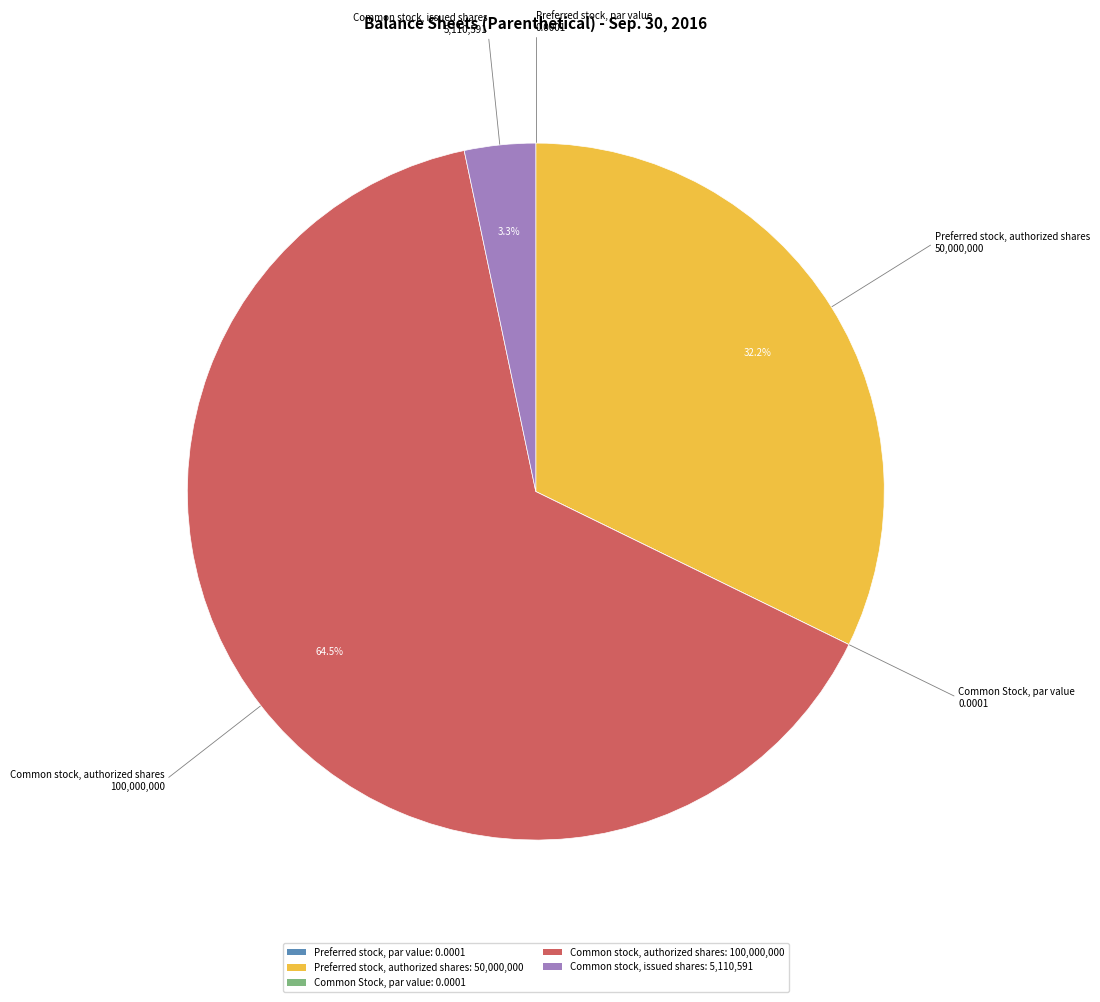

Between Common stock, issued shares and Preferred stock, authorized shares, which is larger?

Preferred stock, authorized shares